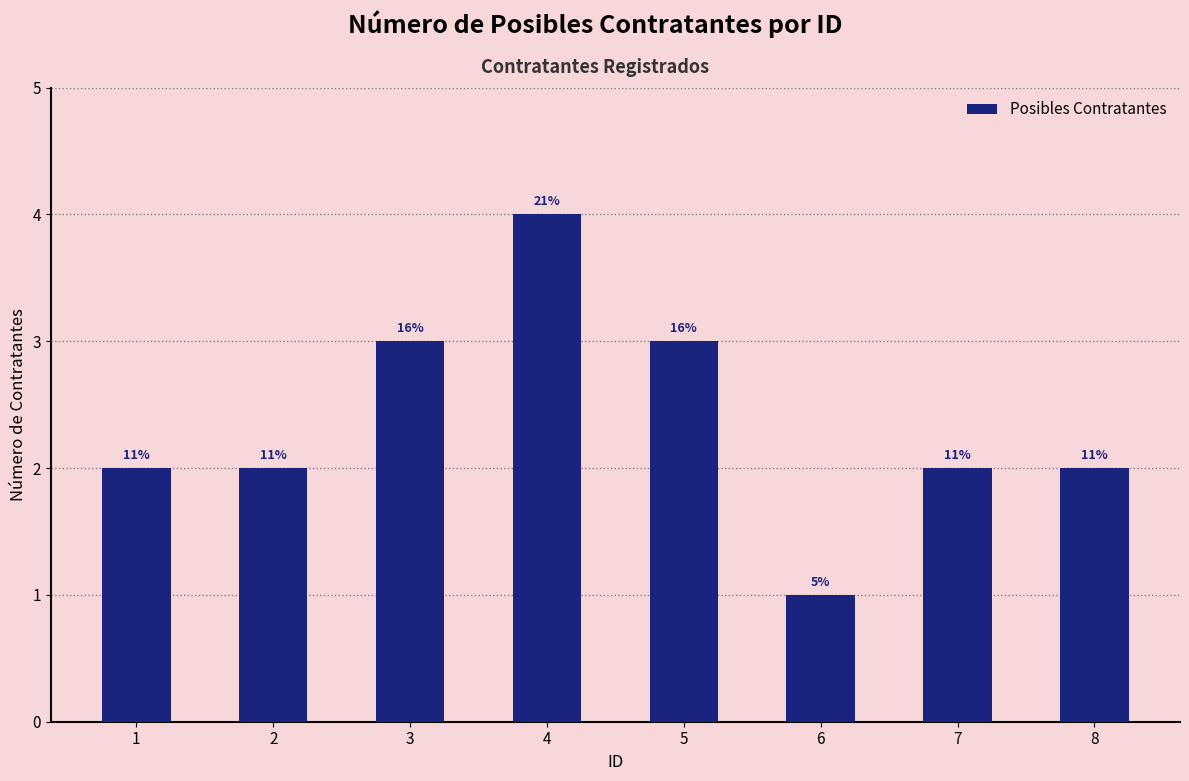

At which category does the chart reach its peak across all series?

4